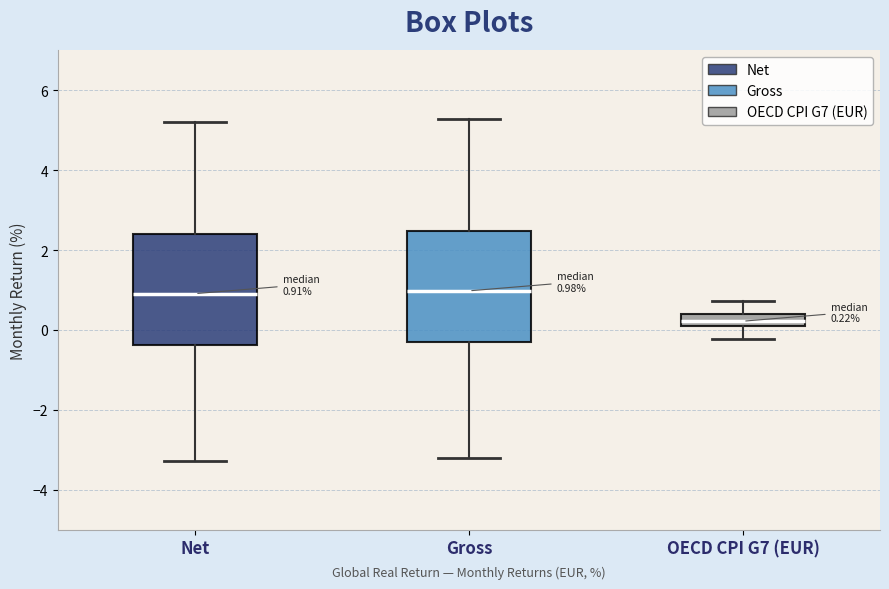

Which box's median line is the lowest?

OECD CPI G7 (EUR)